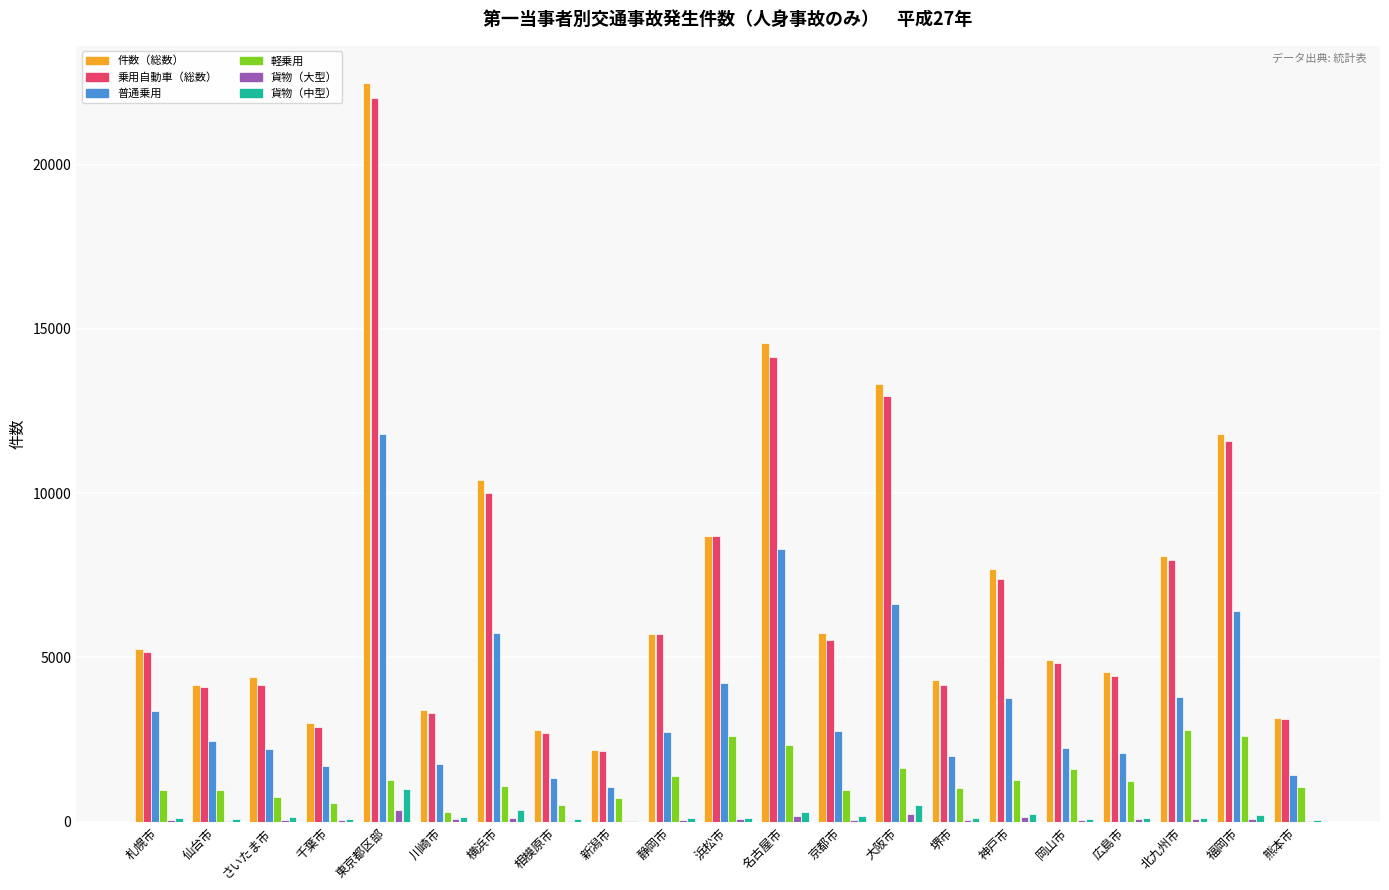

What is the average value of the 乗用自動車（総数） series?

7002